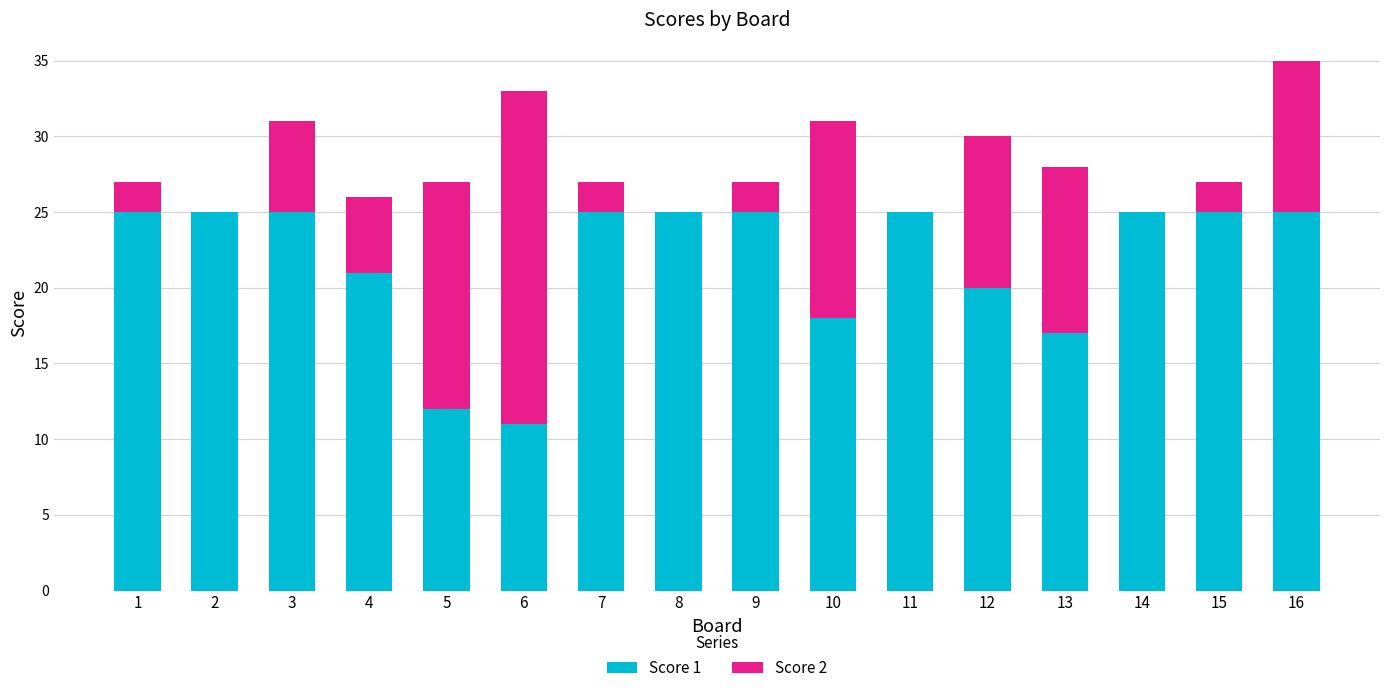

How many categories are shown in the chart?

16